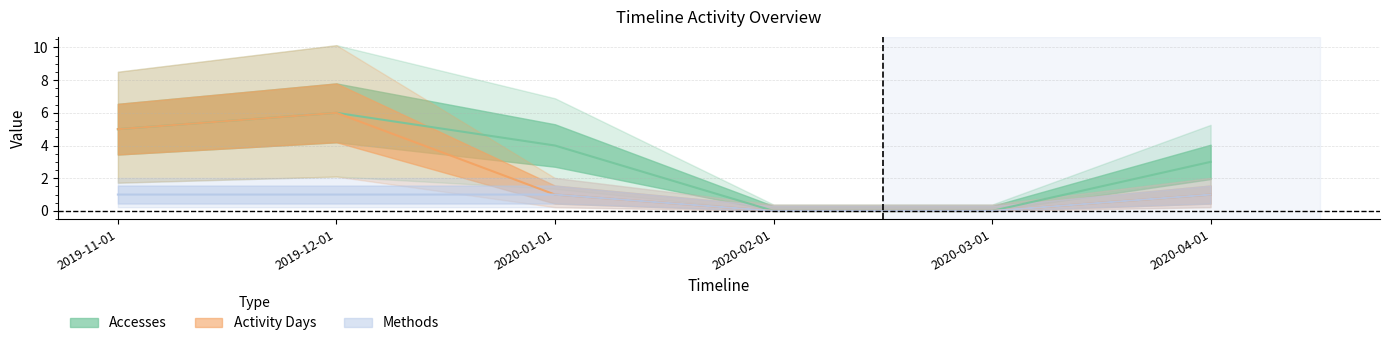

Which has a higher value, 2020-04-01 or 2019-11-01?

2019-11-01